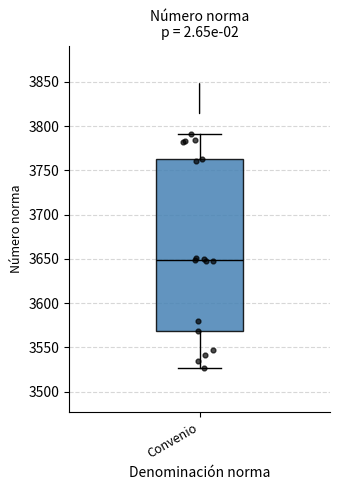

Where does the upper whisker of the box for Convenio end on the y-axis? The values are not printed on the chart, so give them approximately, as read against the axis.

3790